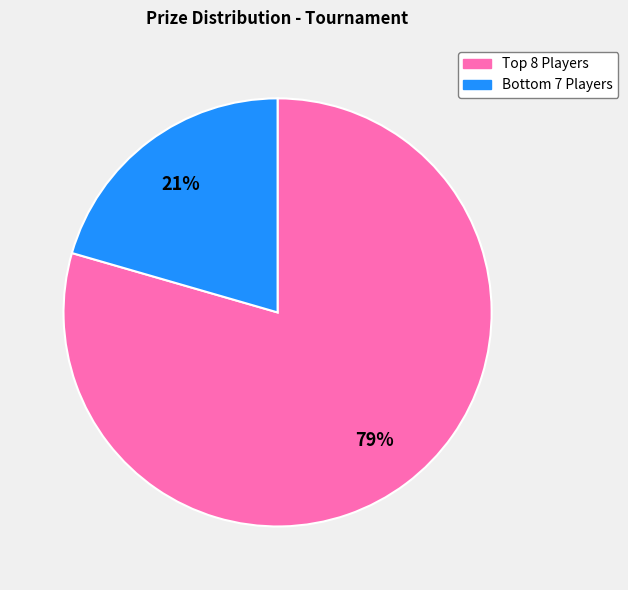

To the nearest percent, what is the average slice percentage?

50%